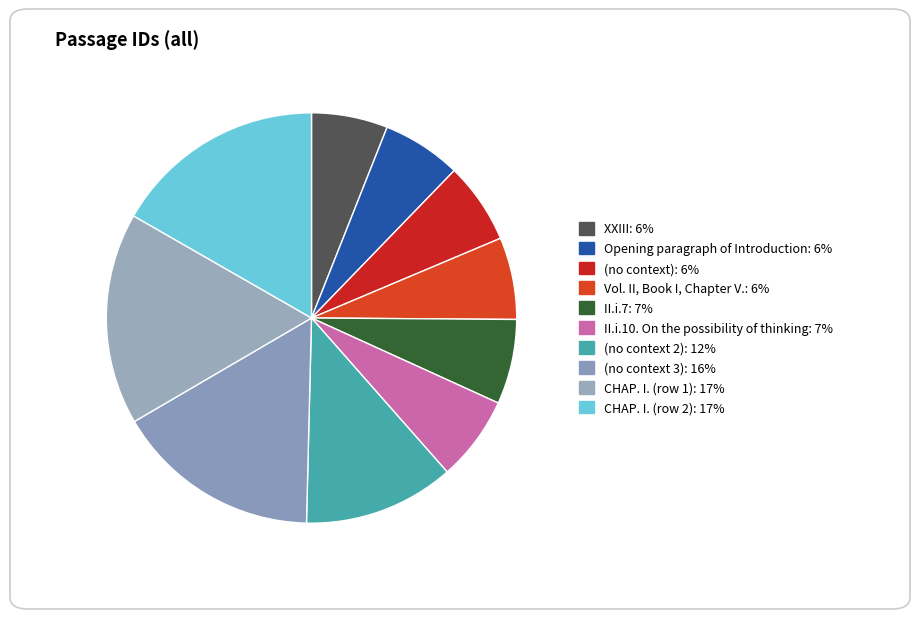

How many slices are in this pie chart?

10